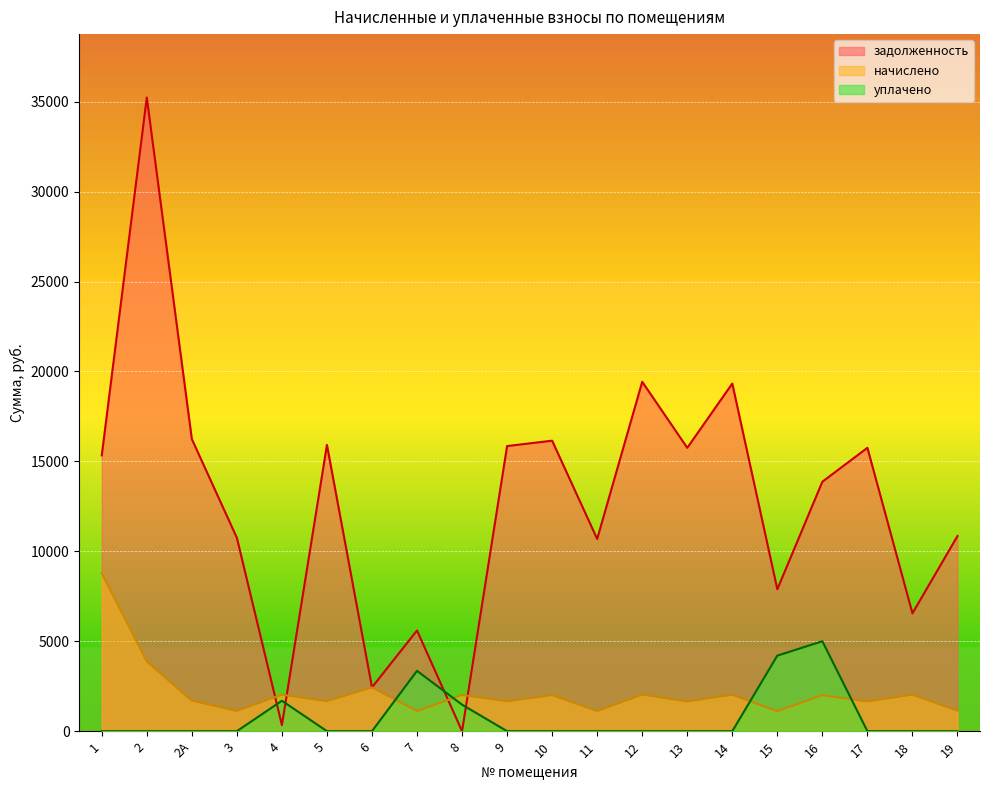

How many values in the начислено series exceed 2000?

10